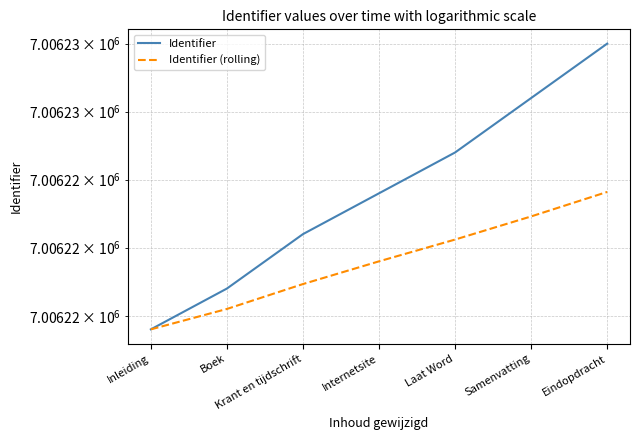

True or false: Identifier (rolling) has more than 1 interior local peaks.

False